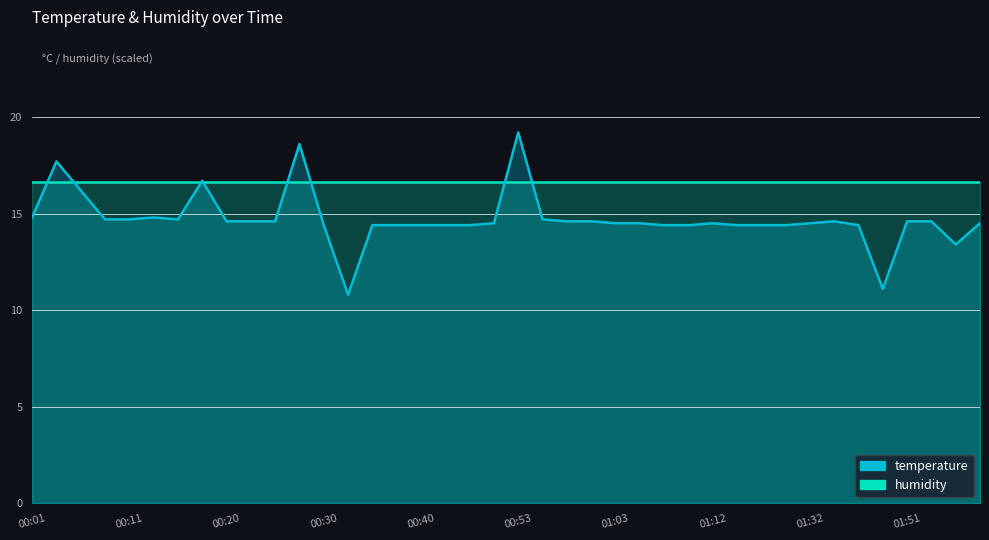

Which category has the lowest value across all series?

00:33